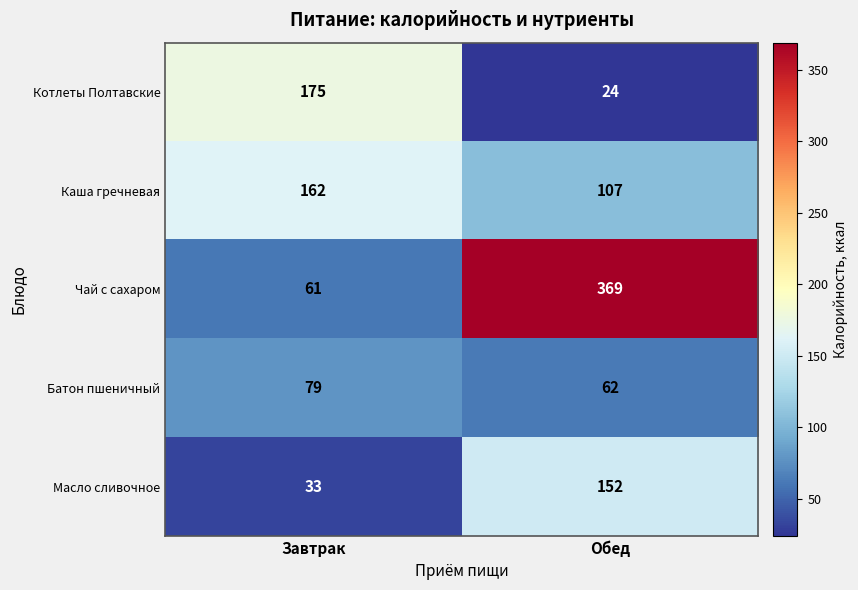

What is the sum of the Каша гречневая values at Обед and Завтрак?

269